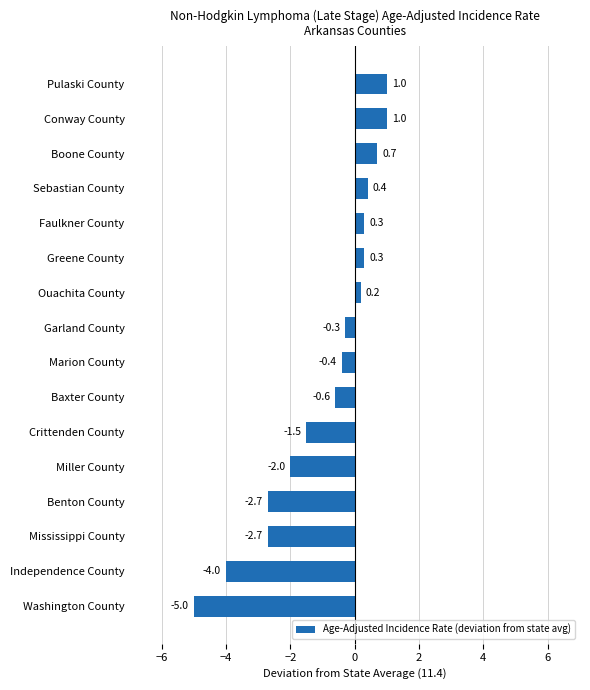

How many negative values are there?

9